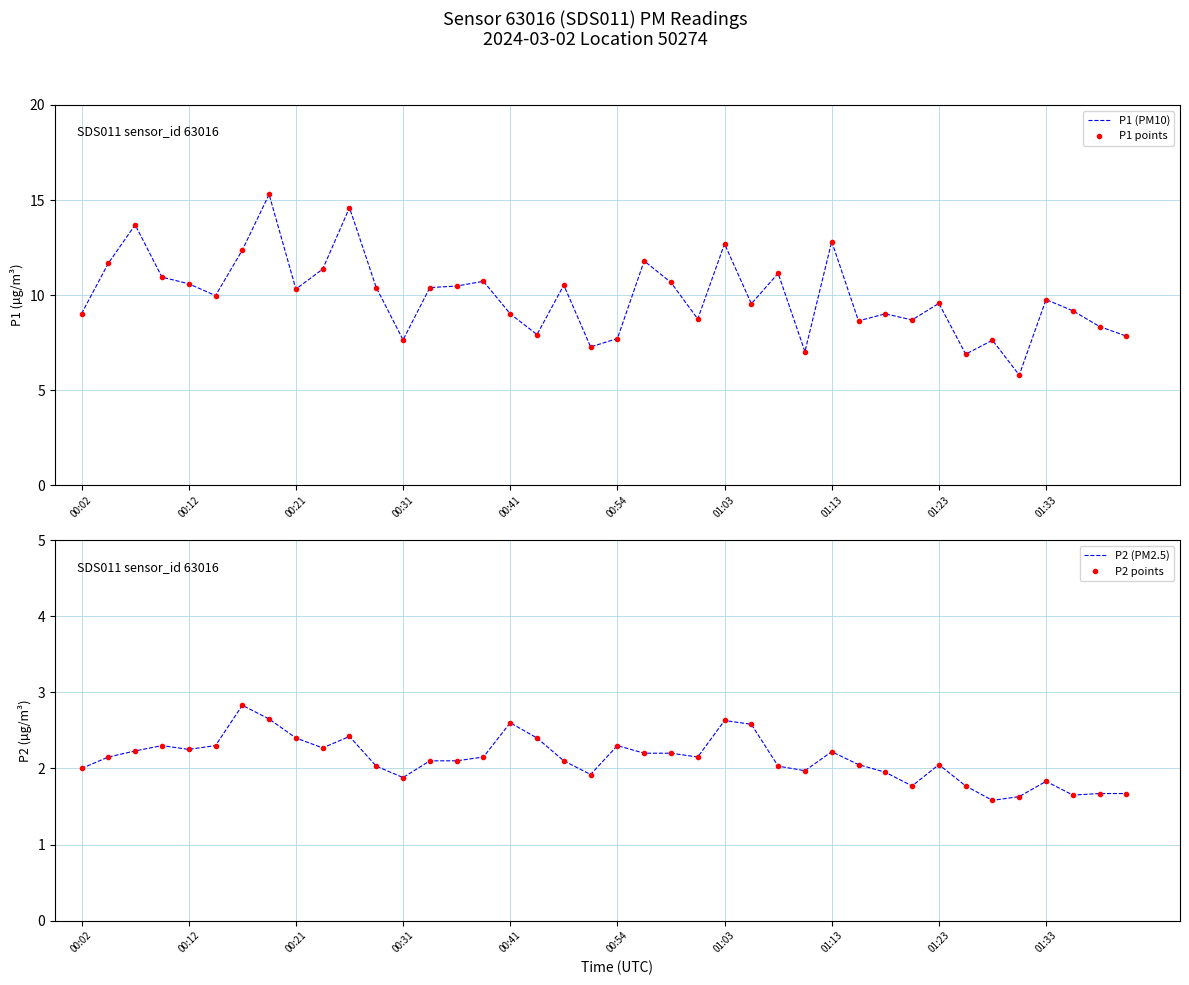

At how many categories does at least one series exceed 8?

31